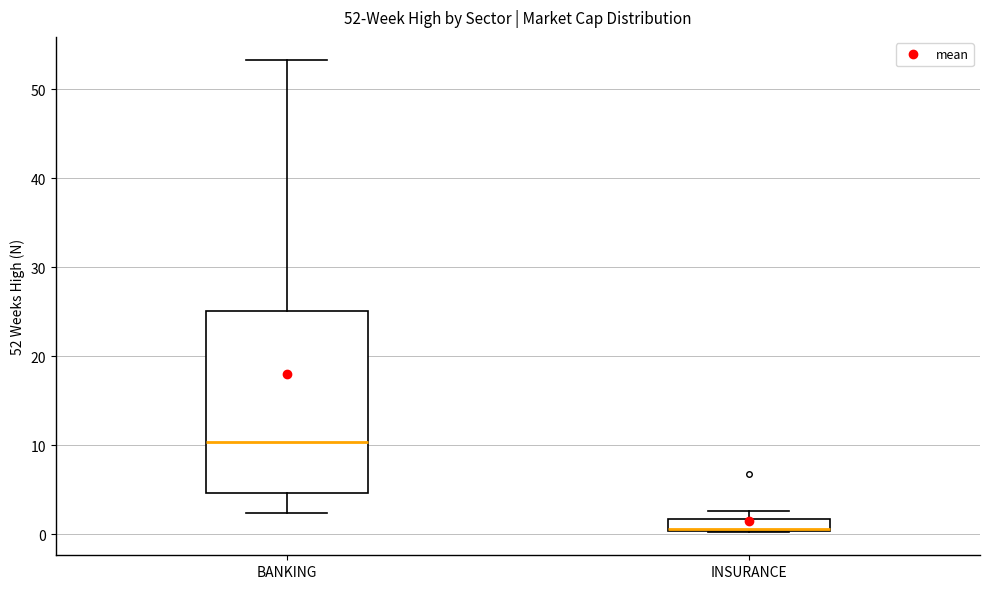

Which box's median line is the highest?

BANKING